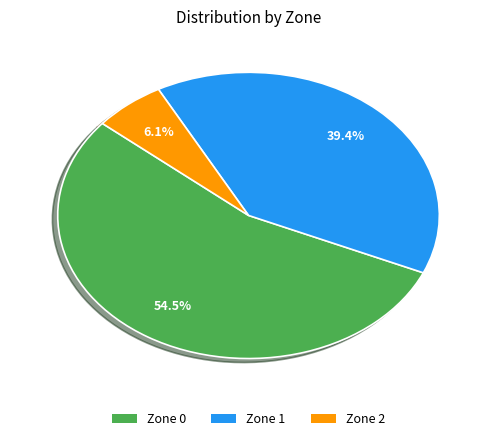

Rank the categories by value from lowest to highest.

Zone 2, Zone 1, Zone 0